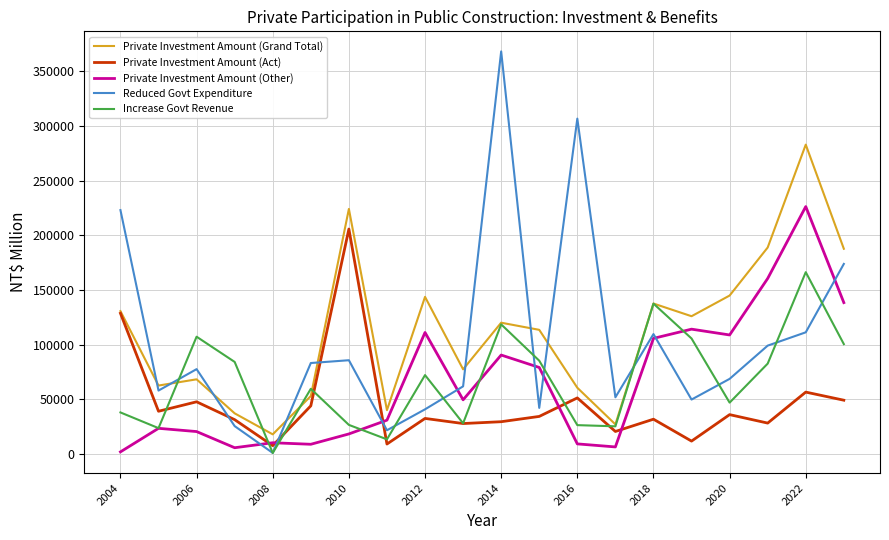

What is the sum of all Private Investment Amount (Grand Total) values?

2244196